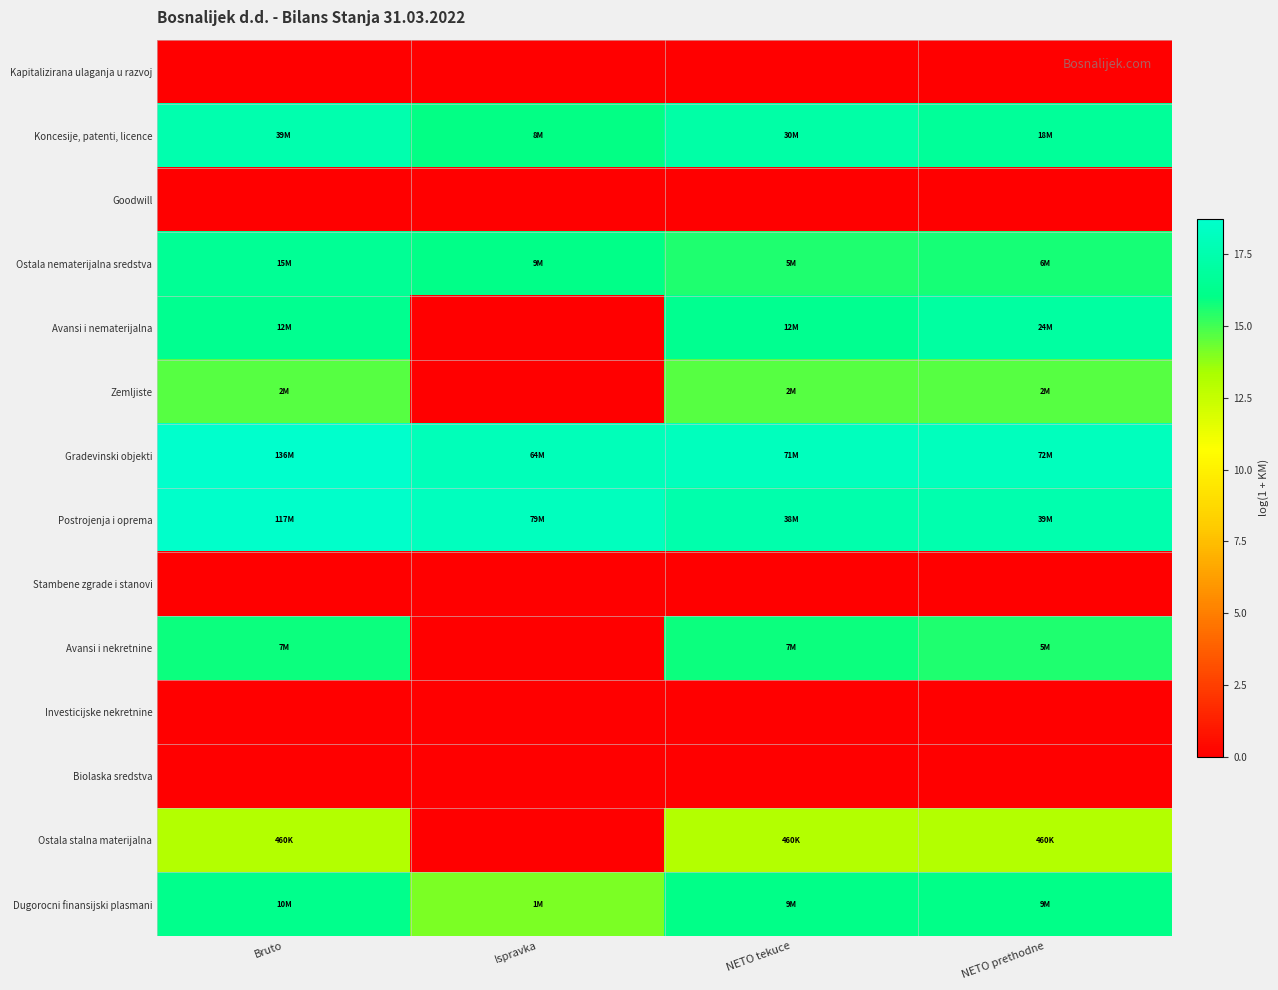

Reading right to left, what are all the values shown in this chart?

Kapitalizirana ulaganja u razvoj: NETO prethodne=0.0	NETO tekuce=0.0	Ispravka=0.0	Bruto=0.0
Koncesije, patenti, licence: NETO prethodne=16.7	NETO tekuce=17.2	Ispravka=16.0	Bruto=17.5
Goodwill: NETO prethodne=0.0	NETO tekuce=0.0	Ispravka=0.0	Bruto=0.0
Ostala nematerijalna sredstva: NETO prethodne=15.7	NETO tekuce=15.6	Ispravka=16.1	Bruto=16.5
Avansi i nematerijalna: NETO prethodne=17.0	NETO tekuce=16.4	Ispravka=0.0	Bruto=16.4
Zemljiste: NETO prethodne=14.7	NETO tekuce=14.7	Ispravka=0.0	Bruto=14.7
Gradevinski objekti: NETO prethodne=18.1	NETO tekuce=18.1	Ispravka=18.0	Bruto=18.7
Postrojenja i oprema: NETO prethodne=17.5	NETO tekuce=17.5	Ispravka=18.2	Bruto=18.6
Stambene zgrade i stanovi: NETO prethodne=0.0	NETO tekuce=0.0	Ispravka=0.0	Bruto=0.0
Avansi i nekretnine: NETO prethodne=15.6	NETO tekuce=15.9	Ispravka=0.0	Bruto=15.9
Investicijske nekretnine: NETO prethodne=0.0	NETO tekuce=0.0	Ispravka=0.0	Bruto=0.0
Biolaska sredstva: NETO prethodne=0.0	NETO tekuce=0.0	Ispravka=0.0	Bruto=0.0
Ostala stalna materijalna: NETO prethodne=13.0	NETO tekuce=13.0	Ispravka=0.0	Bruto=13.0
Dugorocni finansijski plasmani: NETO prethodne=16.1	NETO tekuce=16.1	Ispravka=14.1	Bruto=16.2